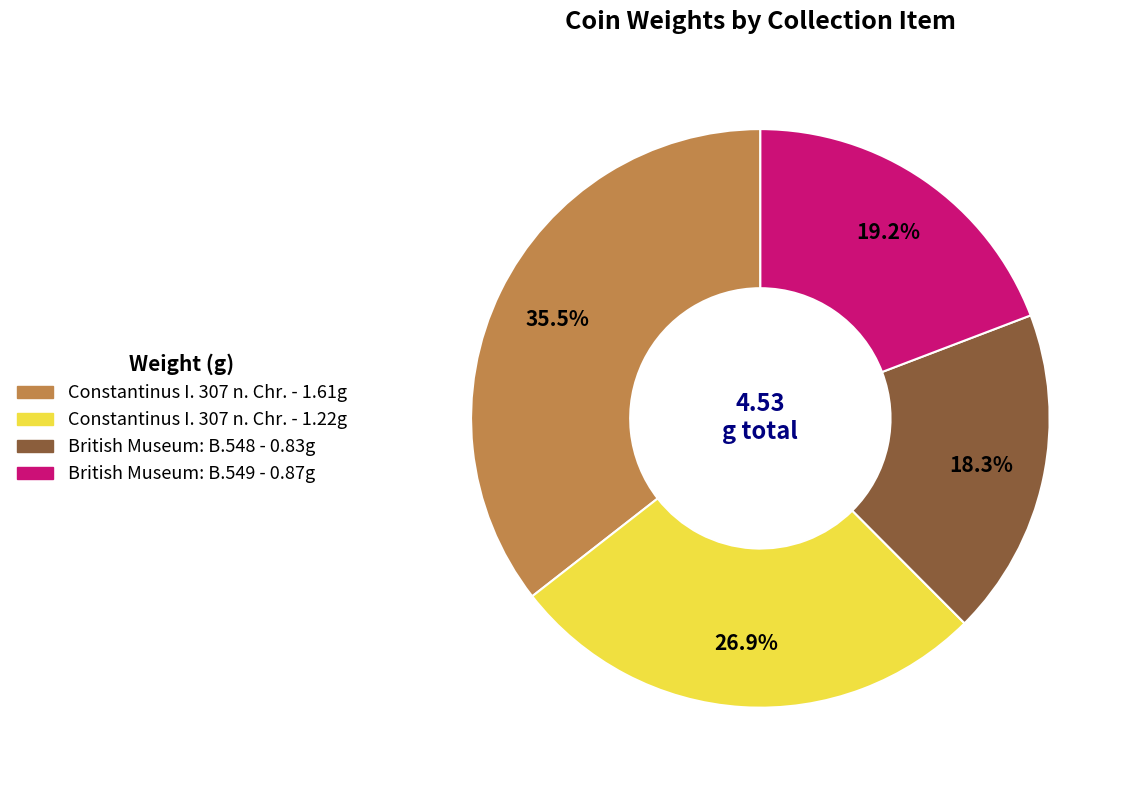

Is there a majority slice in this chart?

No